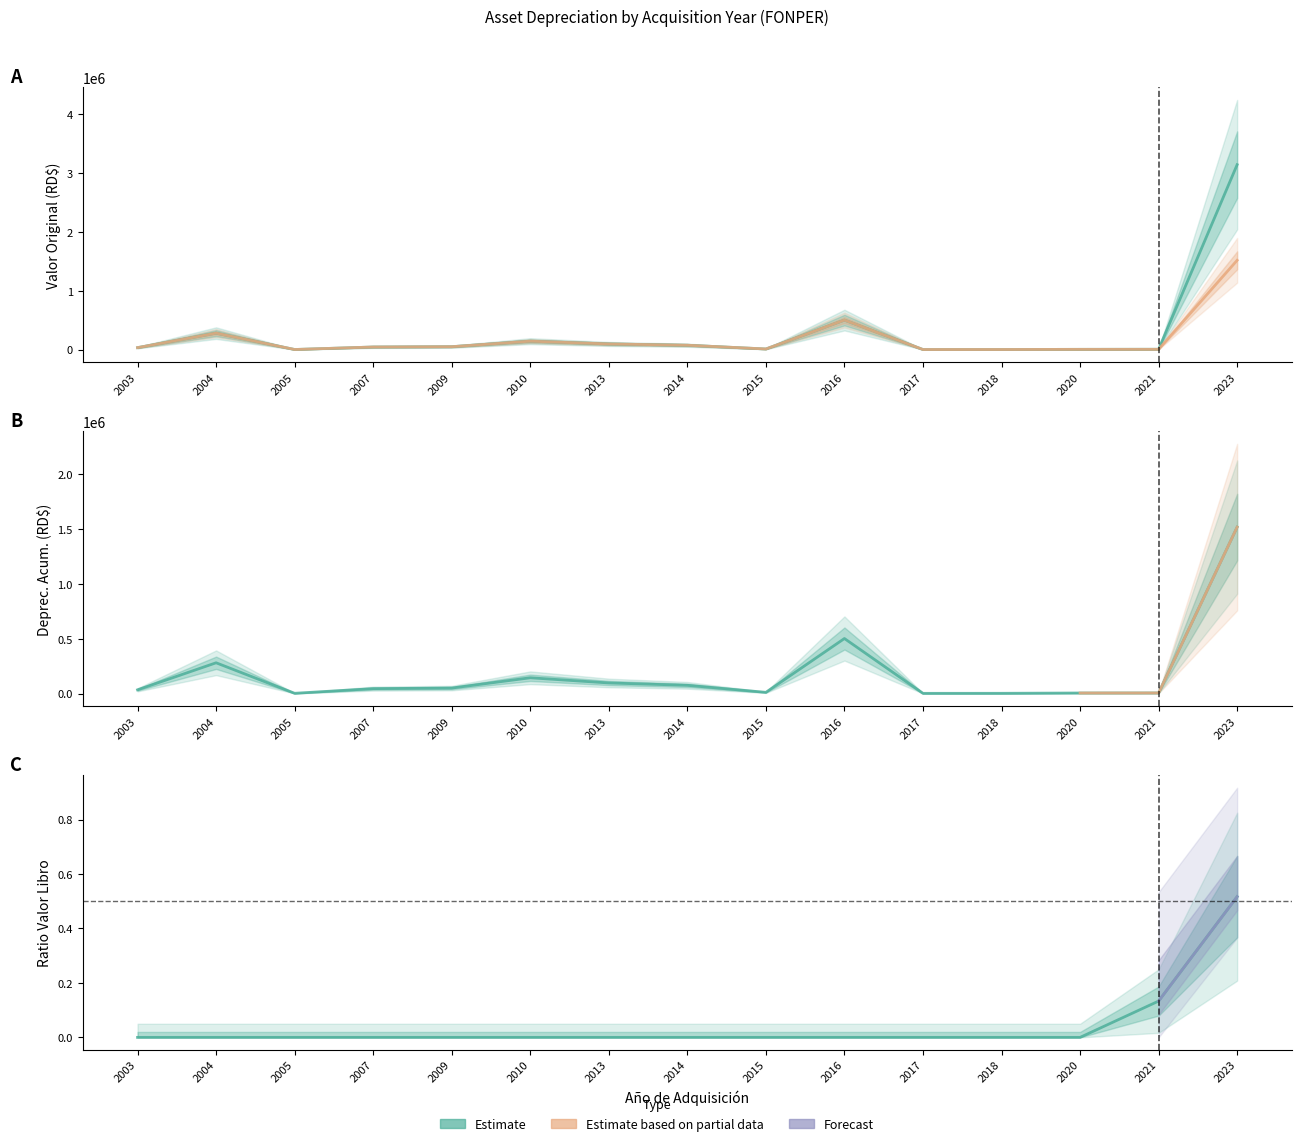

Which series changed the most between 2014 and 2023?

VALOR ORIGINAL